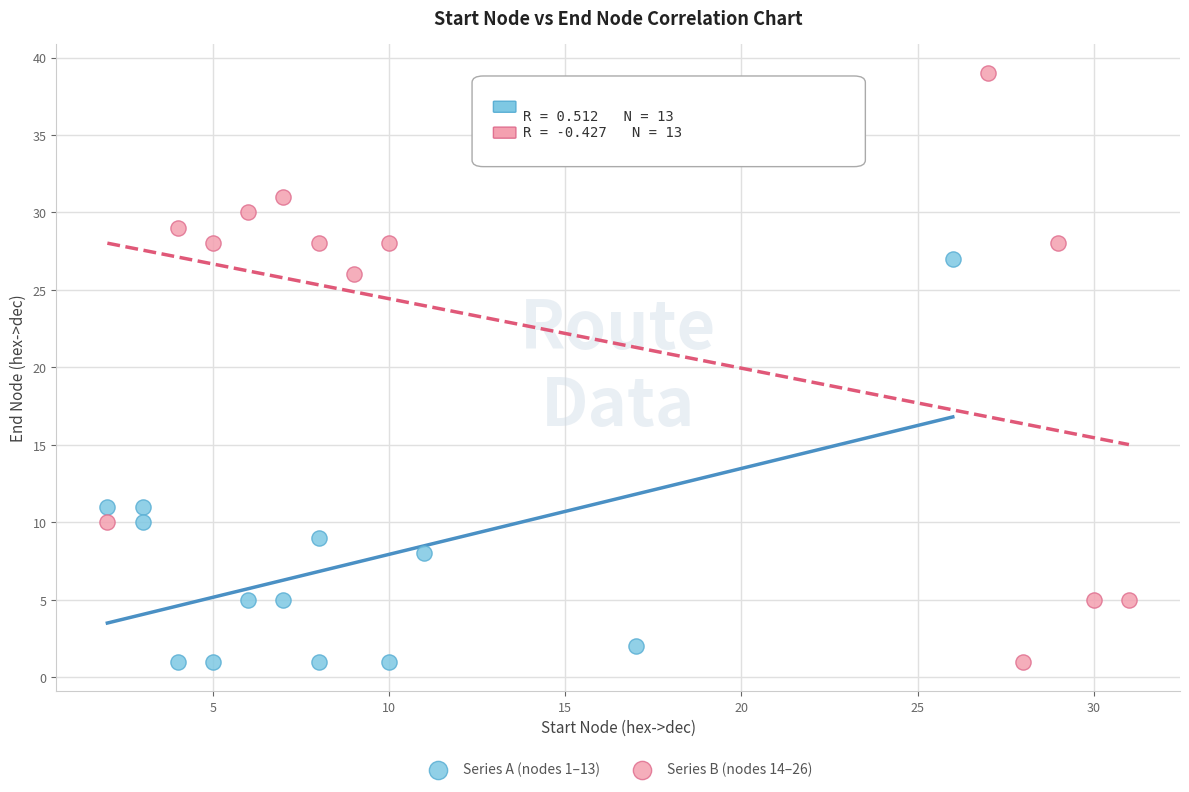

Which series contains the highest Y value?

Series B (nodes 14–26)